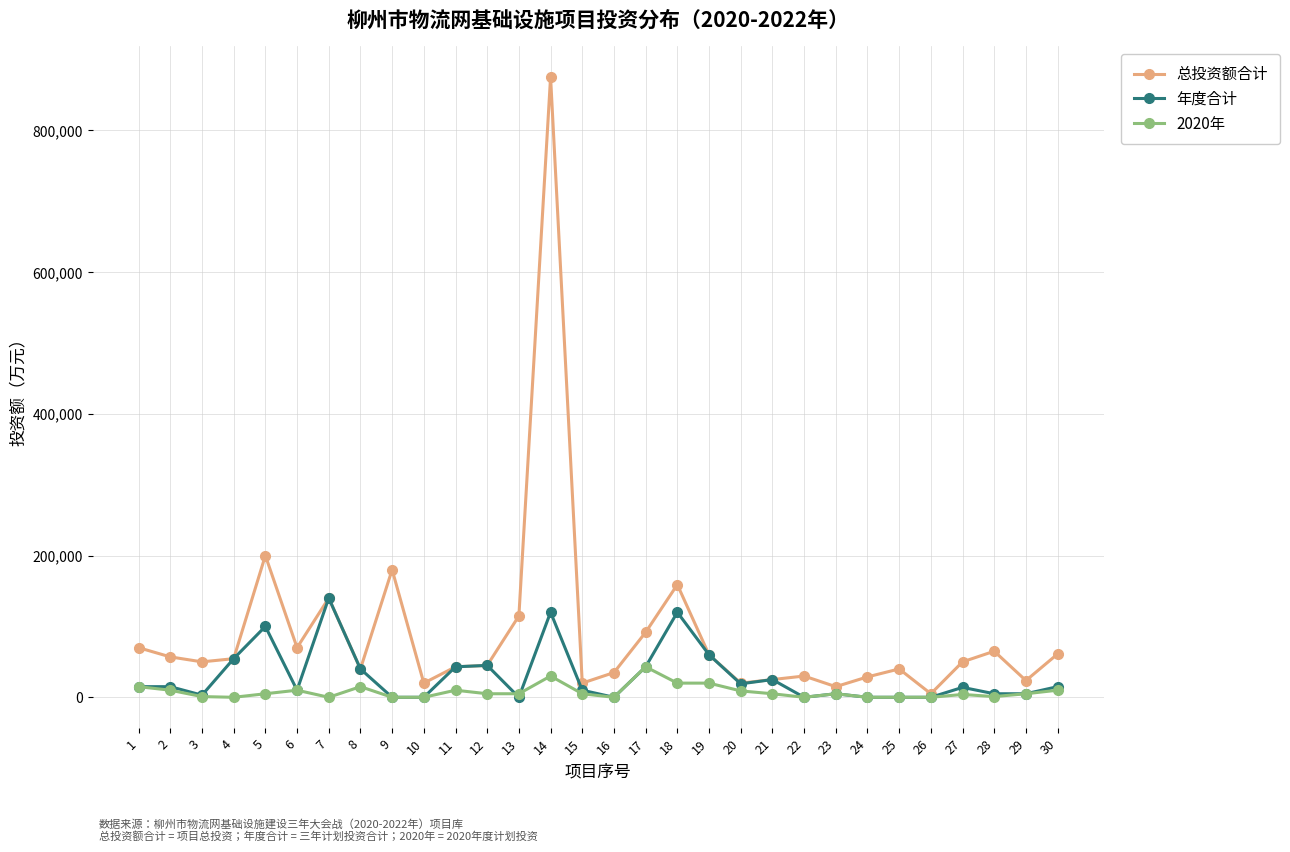

What is the difference between the 2020年 values at 23 and 7?

5000